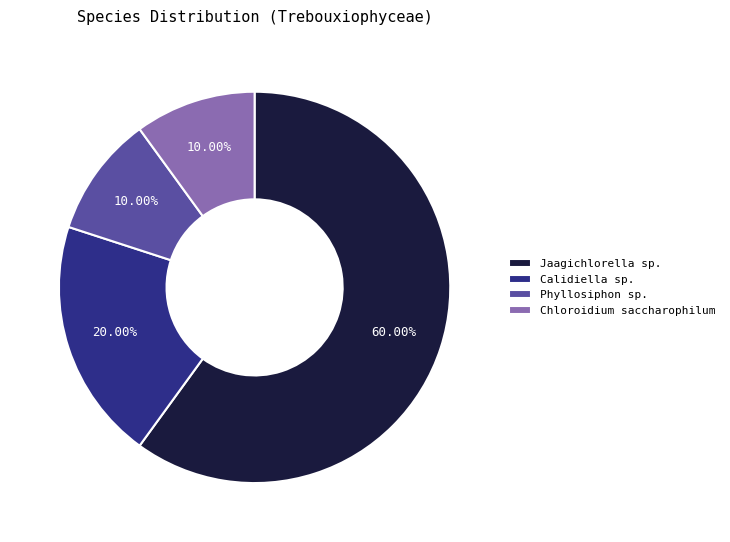

To the nearest percent, what is the difference between the largest and smallest slice percentages?

50%